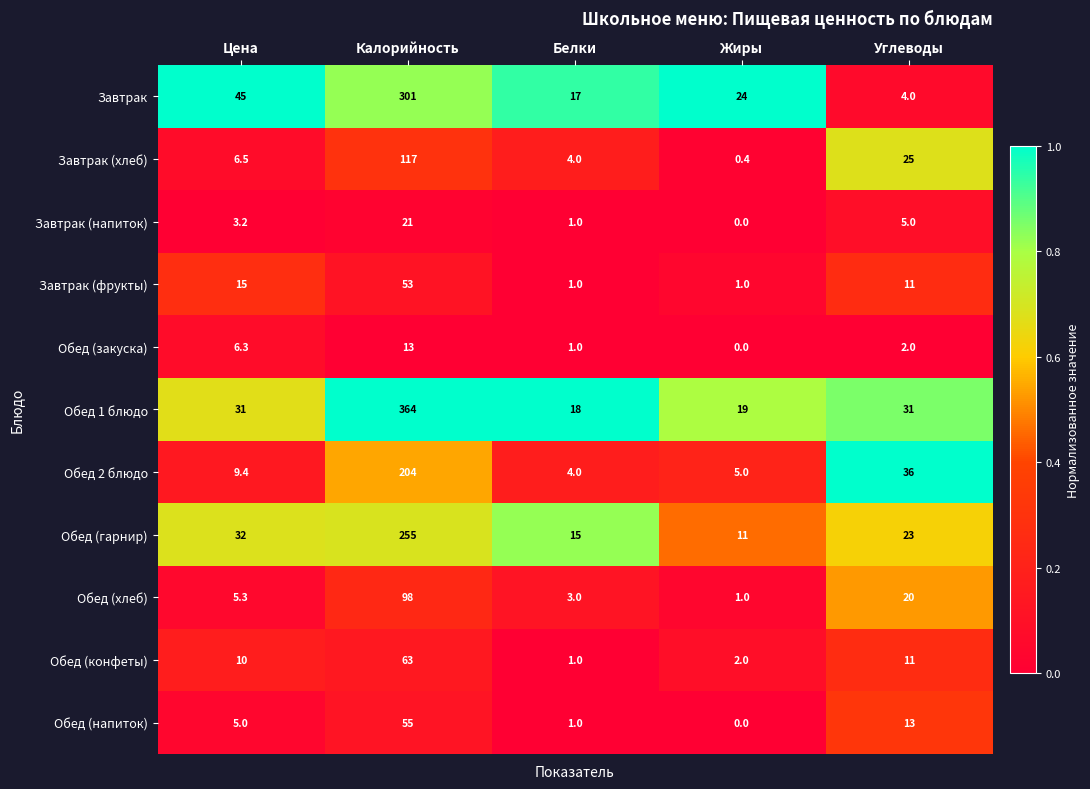

What is the difference between the Обед (гарнир) values at Белки and Калорийность?

240.0